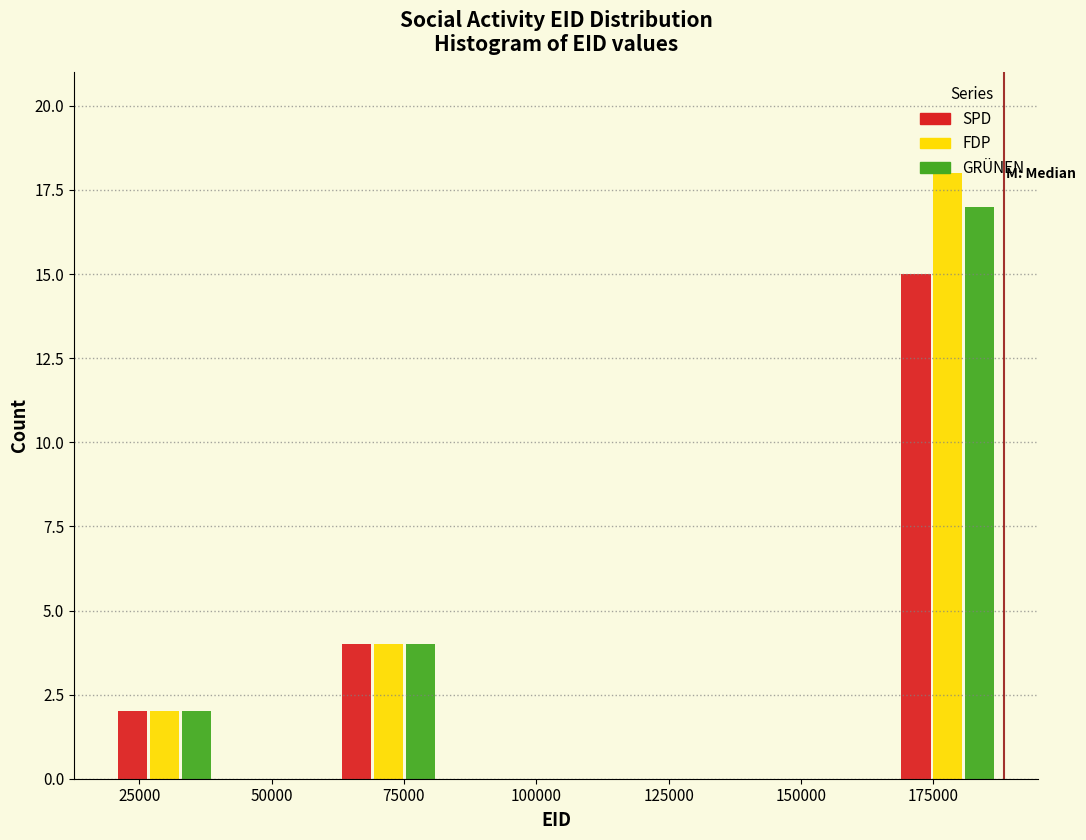

In the FDP series, which range on the x-axis has the tallest bar?

165000 to 190000